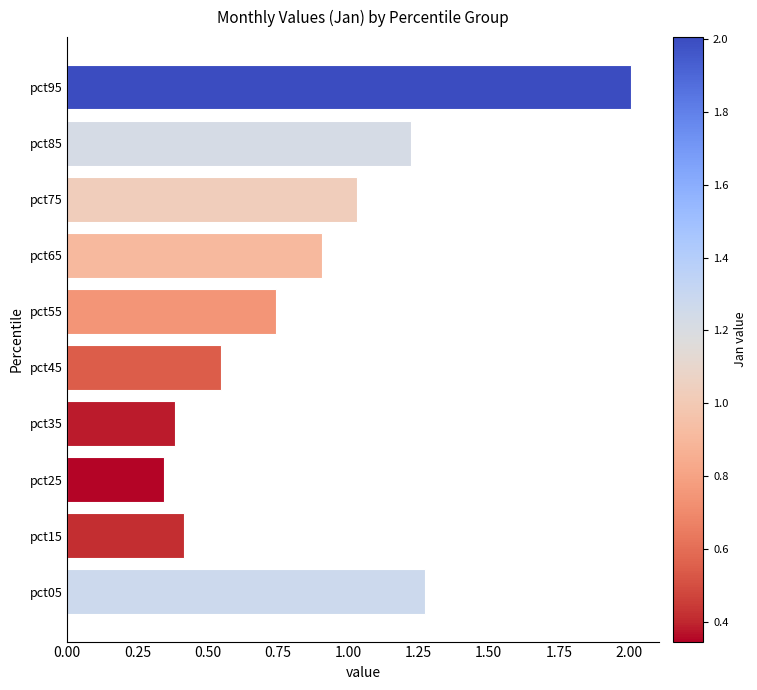

Rank the categories by value from highest to lowest.

pct95, pct05, pct85, pct75, pct65, pct55, pct45, pct15, pct35, pct25